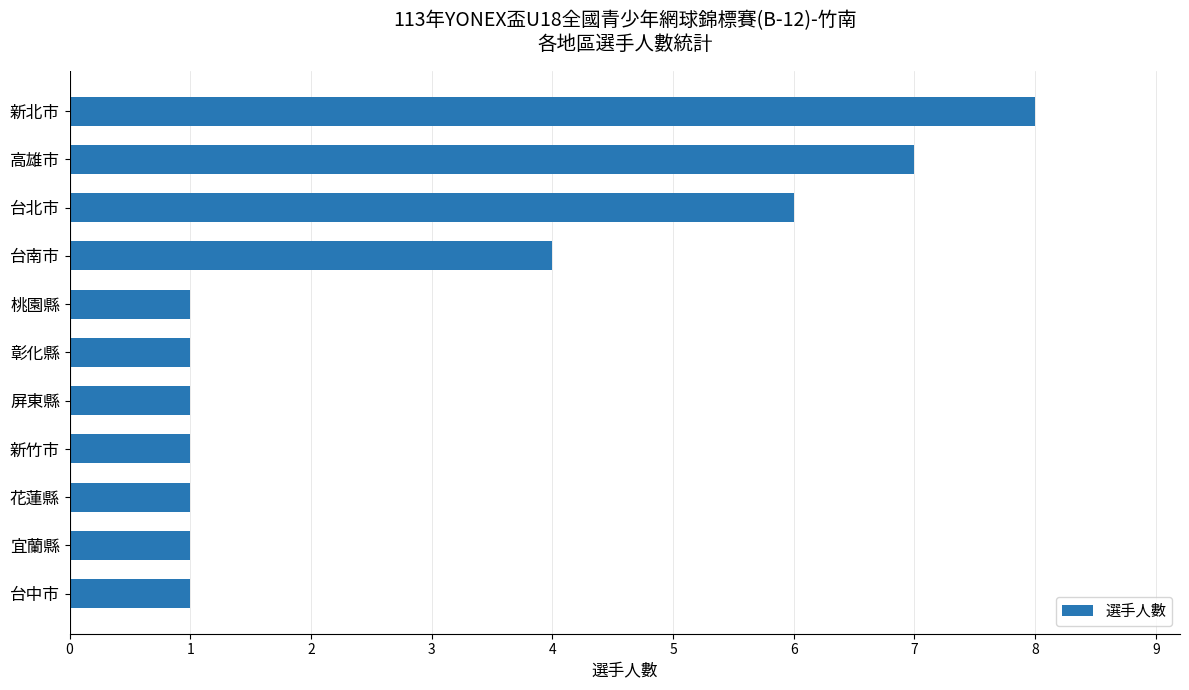

What is the difference between the values at 台北市 and 桃園縣?

5